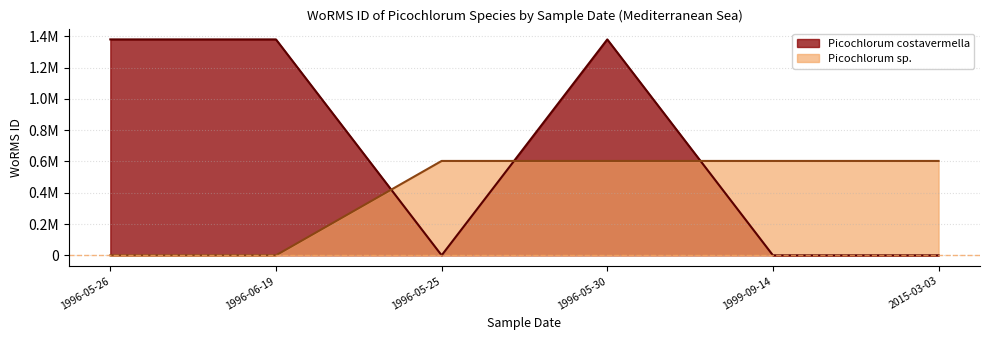

What is the label of the 6th point from the right?

1996-05-26